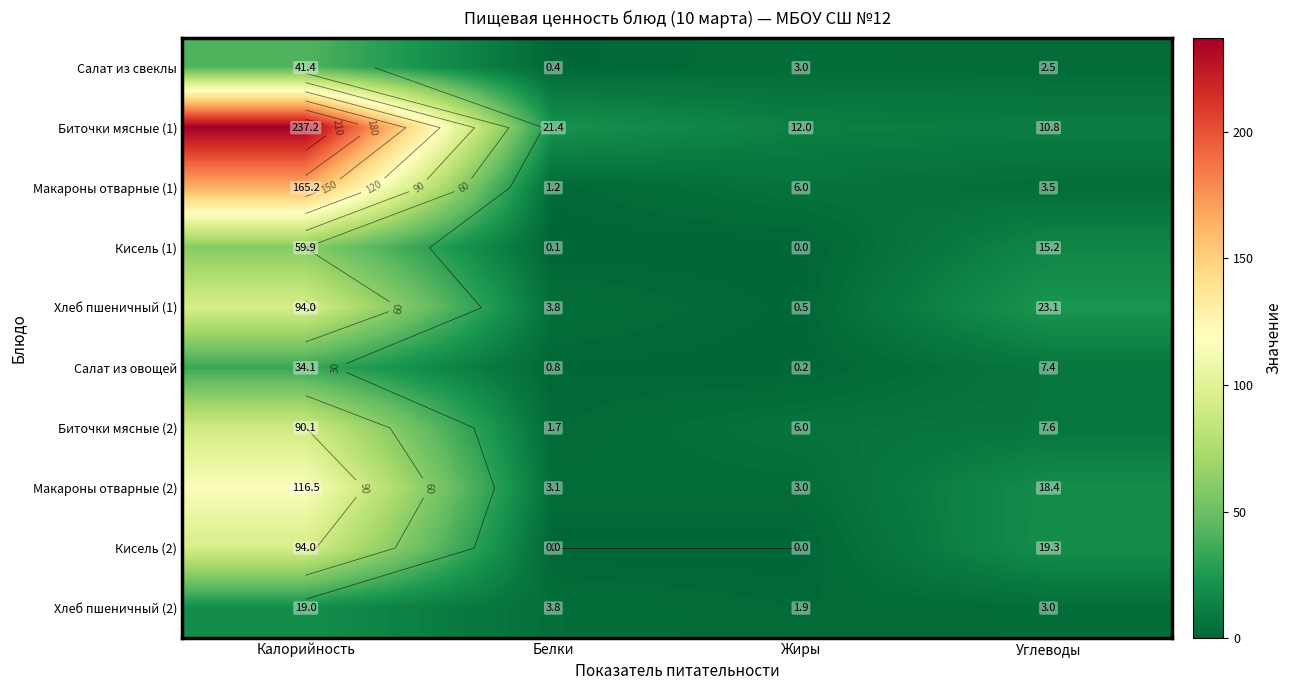

Rank the series by their maximum value, from lowest to highest.

Хлеб пшеничный (2), Салат из овощей, Салат из свеклы, Кисель (1), Биточки мясные (2), Хлеб пшеничный (1), Кисель (2), Макароны отварные (2), Макароны отварные (1), Биточки мясные (1)